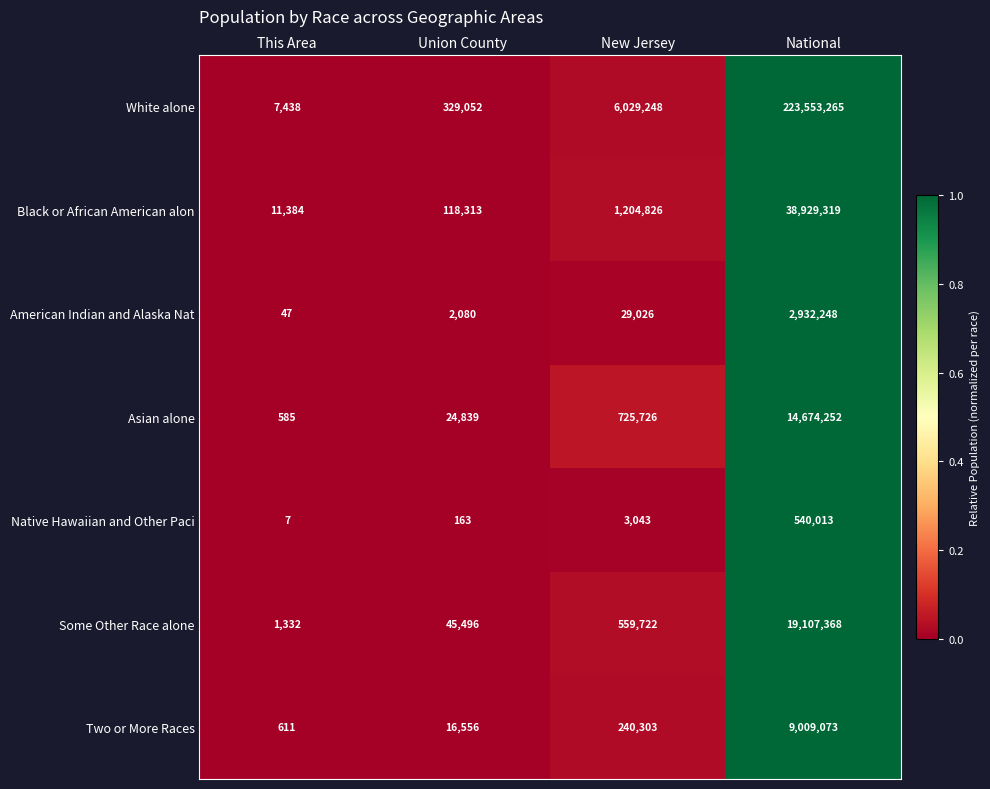

At which category is the sum across all series the highest?

National